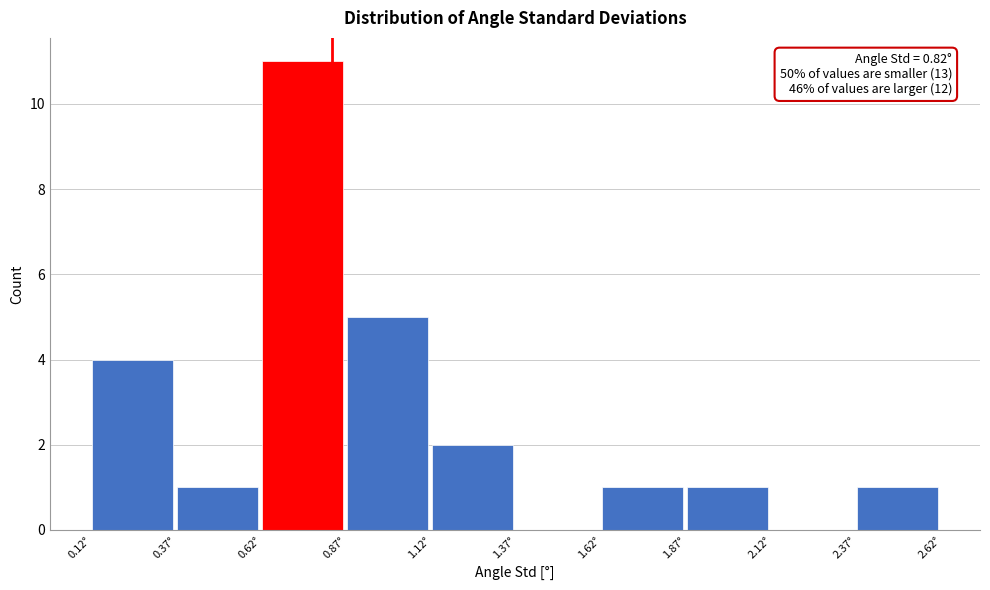

Which range on the x-axis has the tallest bar?

0.60 to 0.85